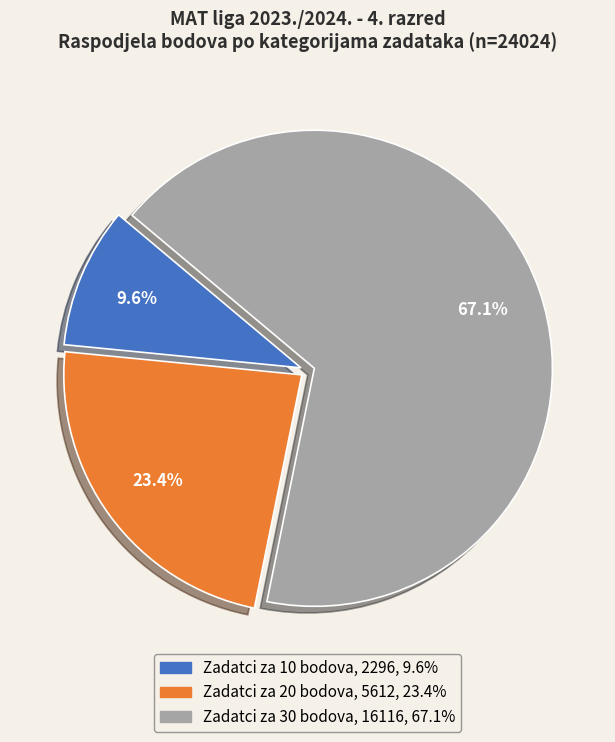

Does any single category account for the majority?

Yes